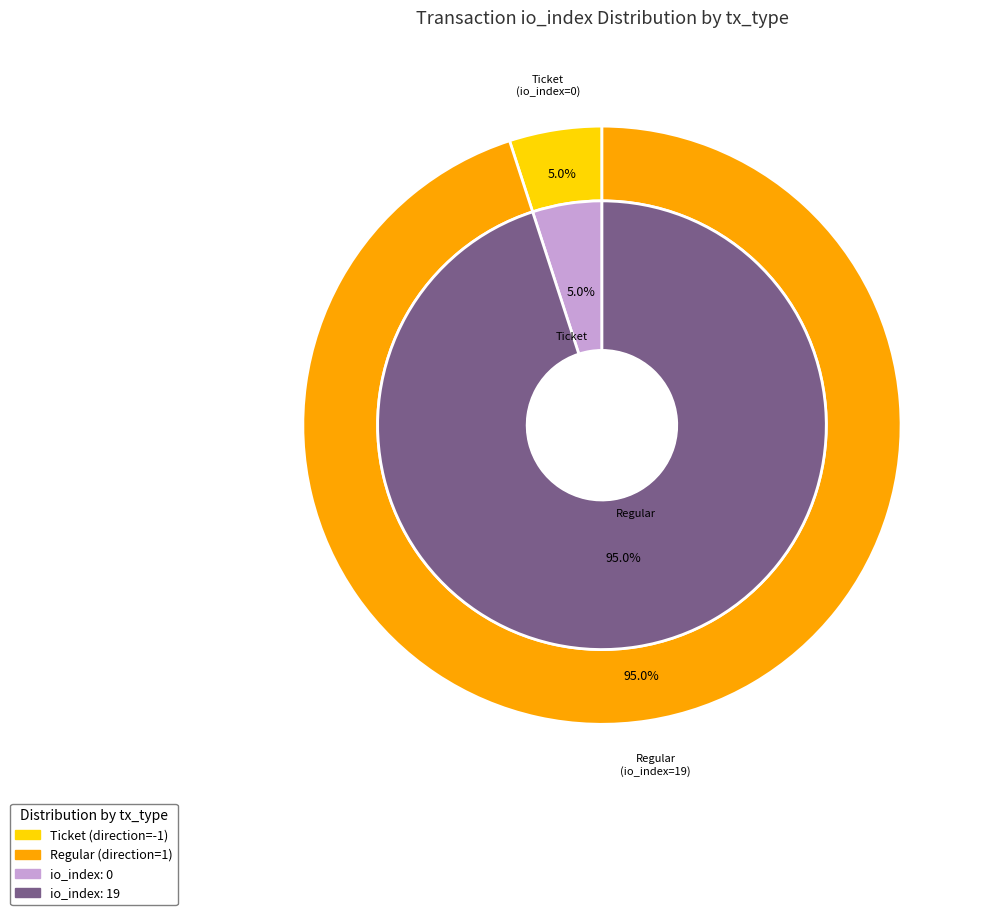

Which slice is the smallest?

Ticket